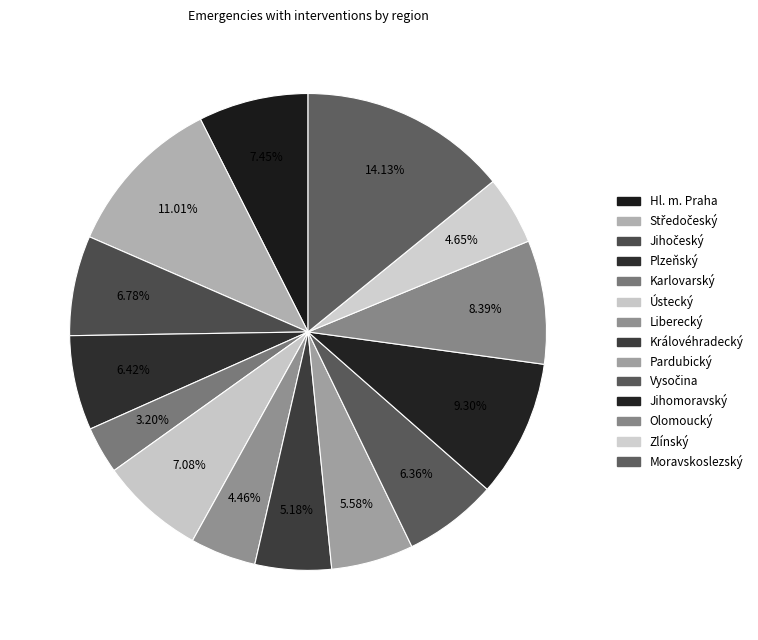

Approximately how many times larger is the value at Plzeňský compared to Jihočeský?

0.9